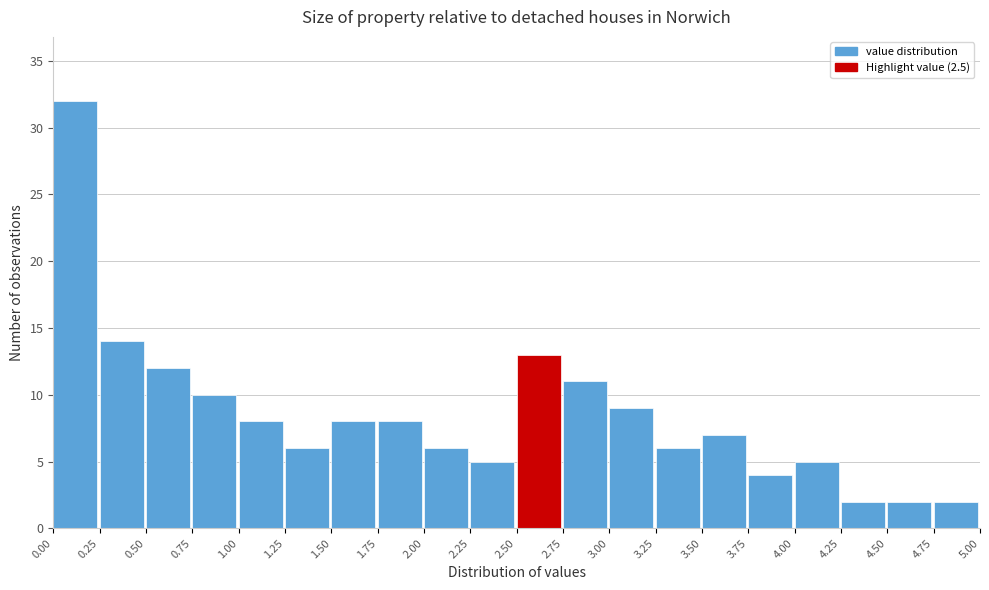

Reading left to right, transcribe this chart: for each bar, give the range it covers on the x-axis and its height. The values are not printed on the chart, so give them approximately, as read against the axis.

0.00 to 0.25: 32
0.25 to 0.50: 14
0.50 to 0.75: 12
0.75 to 1.00: 10
1.00 to 1.25: 8
1.25 to 1.50: 6
1.50 to 1.75: 8
1.75 to 2.00: 8
2.00 to 2.25: 6
2.25 to 2.50: 5
2.50 to 2.75: 13
2.75 to 3.00: 11
3.00 to 3.25: 9
3.25 to 3.50: 6
3.50 to 3.75: 7
3.75 to 4.00: 4
4.00 to 4.25: 5
4.25 to 4.50: 2
4.50 to 4.75: 2
4.75 to 5.00: 2